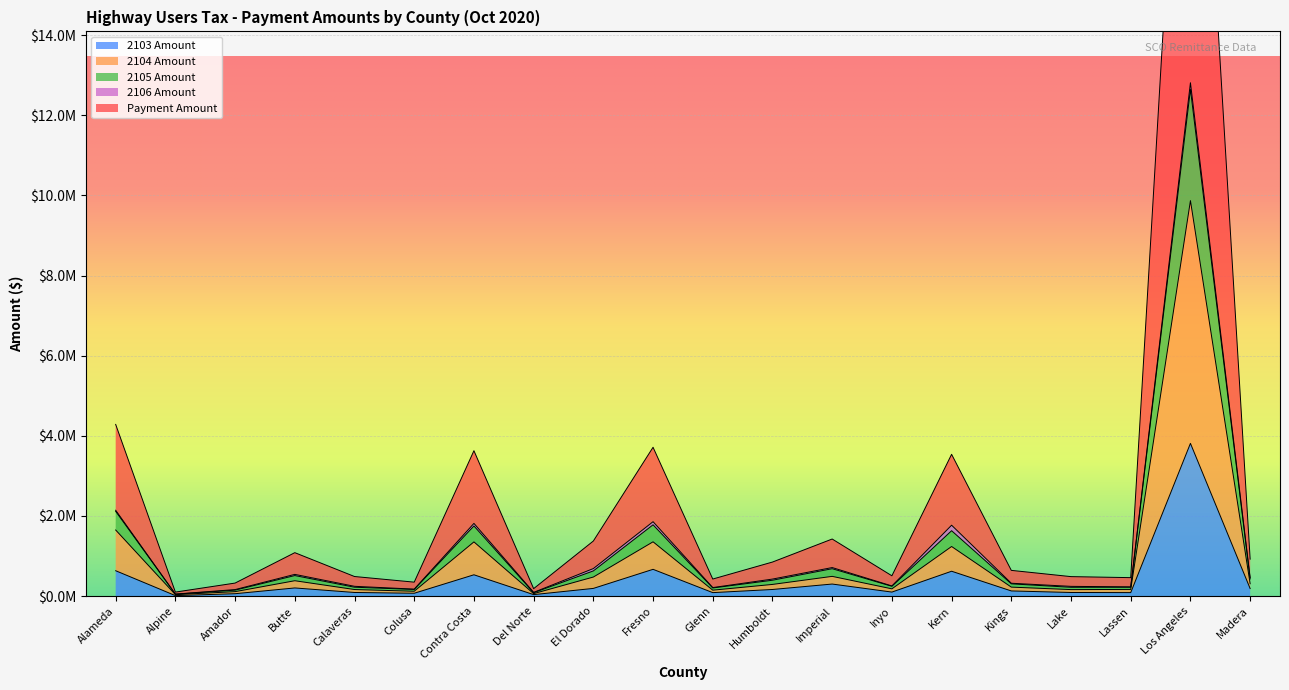

Which has a higher value, Colusa or Amador?

Colusa